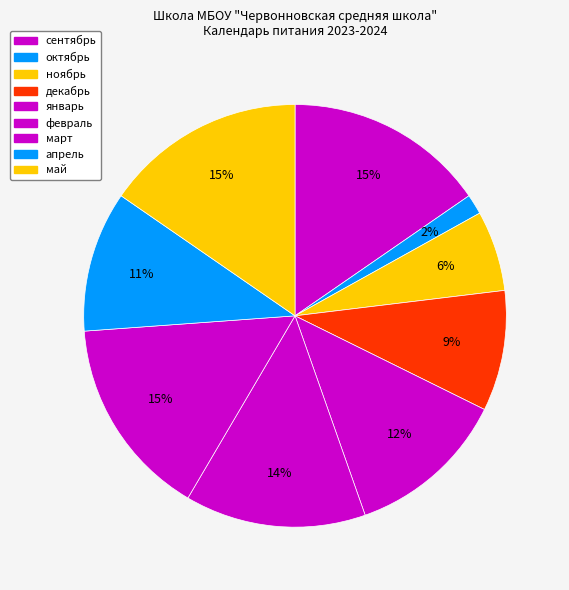

Is it true that май is 15% of the pie?

True